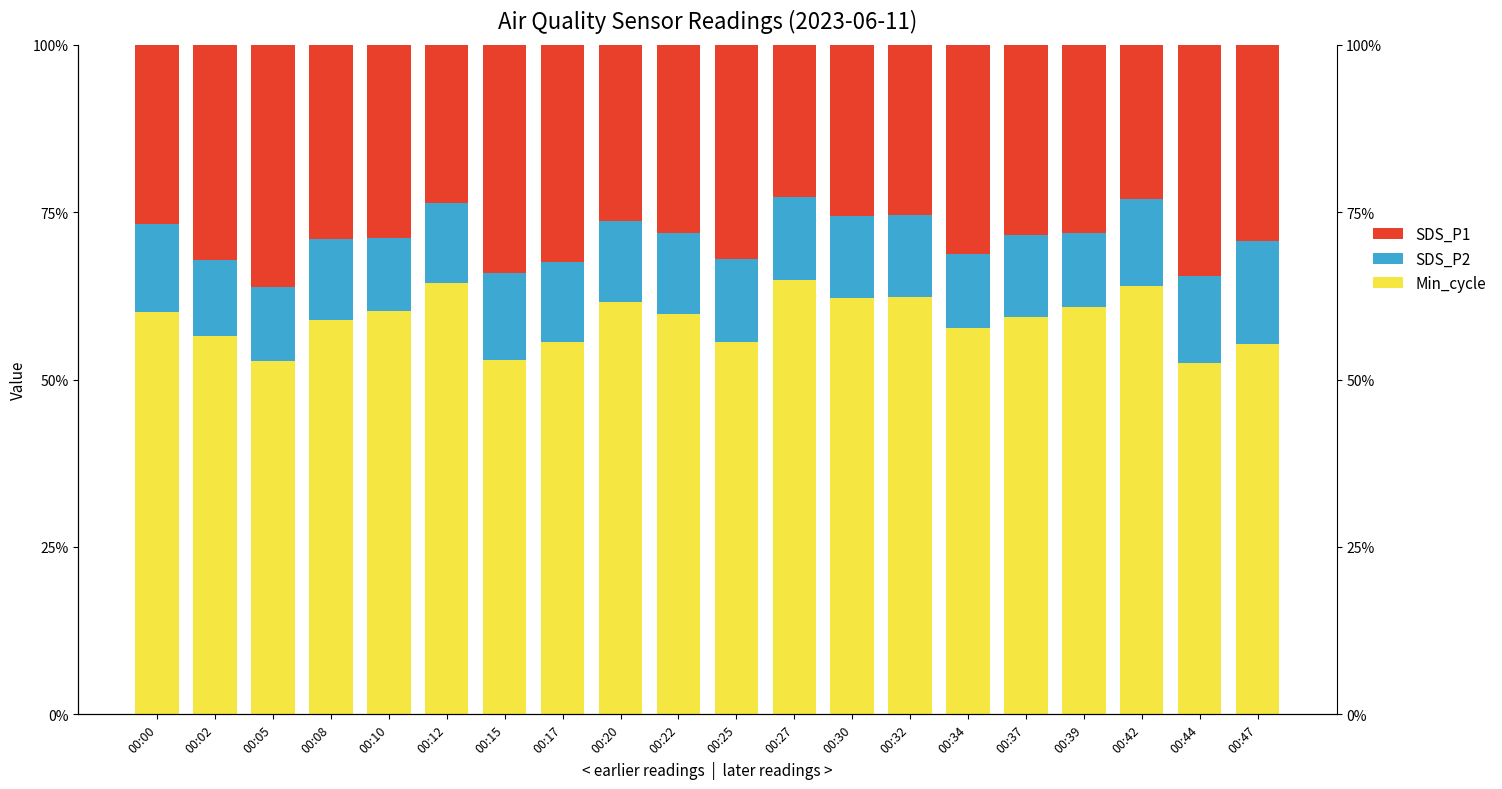

What is the value of the SDS_P2 bar at the 3rd from the left?

11.1